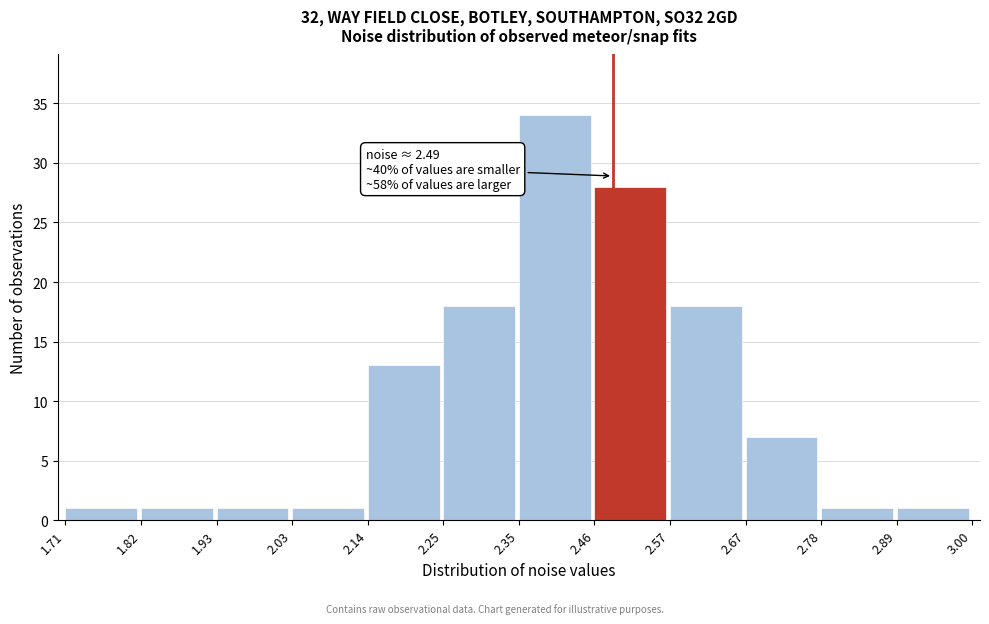

Over which range of the x-axis is the bar tallest?

2.35 to 2.46